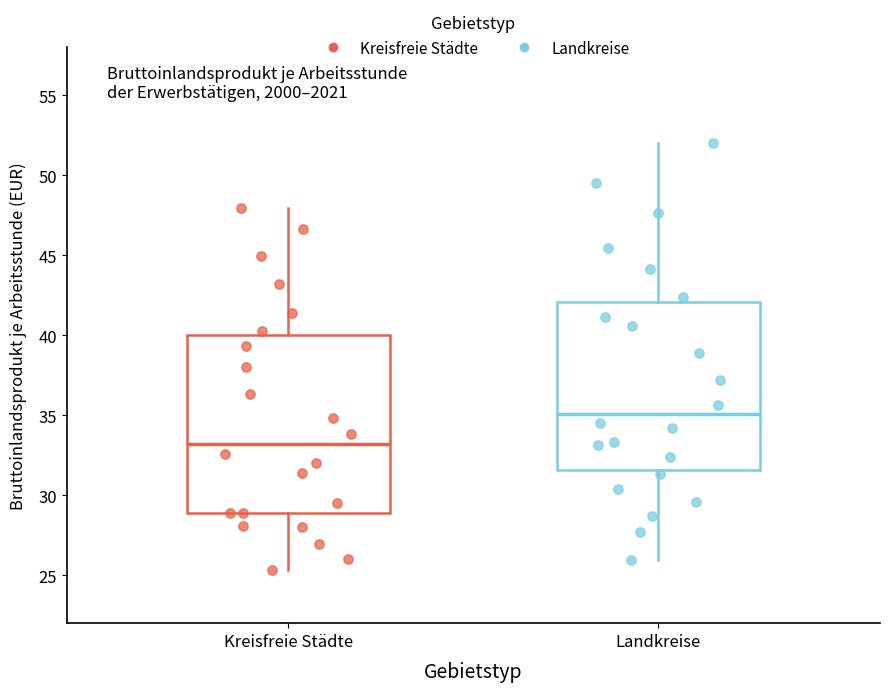

Comparing the boxes themselves (not the whiskers), which one is the tallest?

Kreisfreie Städte